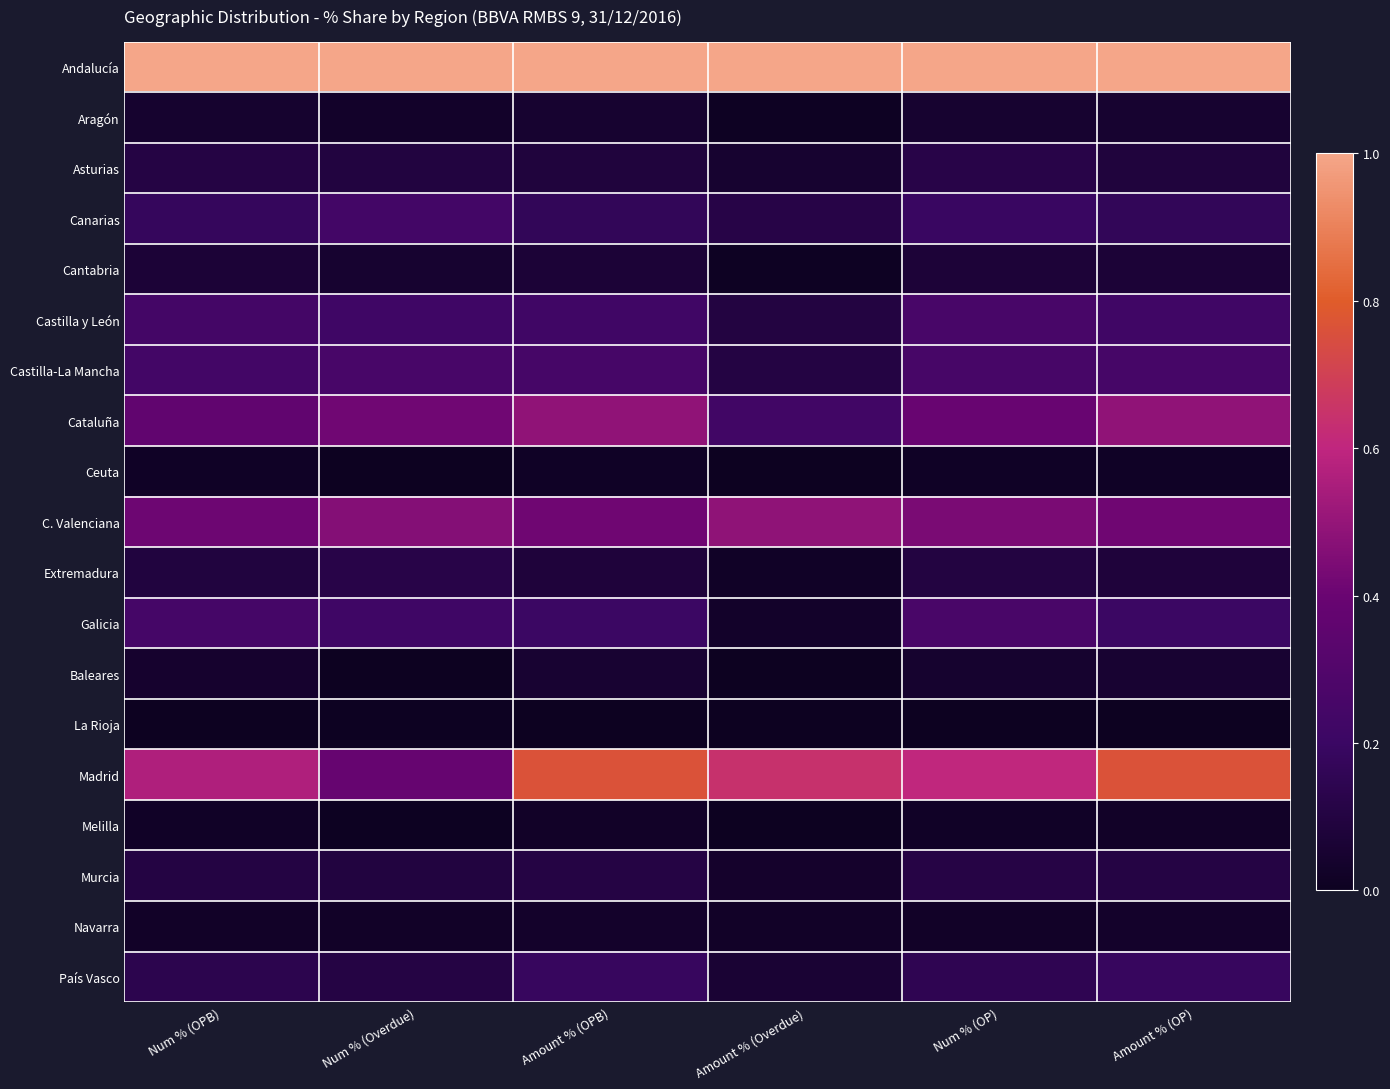

Reading left to right, what are all the values shown in this chart?

Andalucía: Num % (OPB)=1.0	Num % (Overdue)=1.0	Amount % (OPB)=1.0	Amount % (Overdue)=1.0	Num % (OP)=1.0	Amount % (OP)=1.0
Aragón: Num % (OPB)=0.0	Num % (Overdue)=0.0	Amount % (OPB)=0.0	Amount % (Overdue)=0.0	Num % (OP)=0.0	Amount % (OP)=0.0
Asturias: Num % (OPB)=0.1	Num % (Overdue)=0.1	Amount % (OPB)=0.1	Amount % (Overdue)=0.0	Num % (OP)=0.1	Amount % (OP)=0.1
Canarias: Num % (OPB)=0.2	Num % (Overdue)=0.2	Amount % (OPB)=0.2	Amount % (Overdue)=0.1	Num % (OP)=0.2	Amount % (OP)=0.2
Cantabria: Num % (OPB)=0.1	Num % (Overdue)=0.0	Amount % (OPB)=0.1	Amount % (Overdue)=0.0	Num % (OP)=0.1	Amount % (OP)=0.1
Castilla y León: Num % (OPB)=0.2	Num % (Overdue)=0.2	Amount % (OPB)=0.2	Amount % (Overdue)=0.1	Num % (OP)=0.3	Amount % (OP)=0.2
Castilla-La Mancha: Num % (OPB)=0.2	Num % (Overdue)=0.3	Amount % (OPB)=0.3	Amount % (Overdue)=0.1	Num % (OP)=0.3	Amount % (OP)=0.3
Cataluña: Num % (OPB)=0.4	Num % (Overdue)=0.4	Amount % (OPB)=0.5	Amount % (Overdue)=0.2	Num % (OP)=0.4	Amount % (OP)=0.5
Ceuta: Num % (OPB)=0.0	Num % (Overdue)=0.0	Amount % (OPB)=0.0	Amount % (Overdue)=0.0	Num % (OP)=0.0	Amount % (OP)=0.0
C. Valenciana: Num % (OPB)=0.4	Num % (Overdue)=0.5	Amount % (OPB)=0.4	Amount % (Overdue)=0.5	Num % (OP)=0.4	Amount % (OP)=0.4
Extremadura: Num % (OPB)=0.1	Num % (Overdue)=0.1	Amount % (OPB)=0.1	Amount % (Overdue)=0.0	Num % (OP)=0.1	Amount % (OP)=0.1
Galicia: Num % (OPB)=0.2	Num % (Overdue)=0.2	Amount % (OPB)=0.2	Amount % (Overdue)=0.0	Num % (OP)=0.3	Amount % (OP)=0.2
Baleares: Num % (OPB)=0.0	Num % (Overdue)=0.0	Amount % (OPB)=0.1	Amount % (Overdue)=0.0	Num % (OP)=0.0	Amount % (OP)=0.1
La Rioja: Num % (OPB)=0.0	Num % (Overdue)=0.0	Amount % (OPB)=0.0	Amount % (Overdue)=0.0	Num % (OP)=0.0	Amount % (OP)=0.0
Madrid: Num % (OPB)=0.6	Num % (Overdue)=0.4	Amount % (OPB)=0.8	Amount % (Overdue)=0.6	Num % (OP)=0.6	Amount % (OP)=0.8
Melilla: Num % (OPB)=0.0	Num % (Overdue)=0.0	Amount % (OPB)=0.0	Amount % (Overdue)=0.0	Num % (OP)=0.0	Amount % (OP)=0.0
Murcia: Num % (OPB)=0.1	Num % (Overdue)=0.1	Amount % (OPB)=0.1	Amount % (Overdue)=0.0	Num % (OP)=0.1	Amount % (OP)=0.1
Navarra: Num % (OPB)=0.0	Num % (Overdue)=0.0	Amount % (OPB)=0.0	Amount % (Overdue)=0.0	Num % (OP)=0.0	Amount % (OP)=0.0
País Vasco: Num % (OPB)=0.1	Num % (Overdue)=0.1	Amount % (OPB)=0.2	Amount % (Overdue)=0.1	Num % (OP)=0.1	Amount % (OP)=0.2